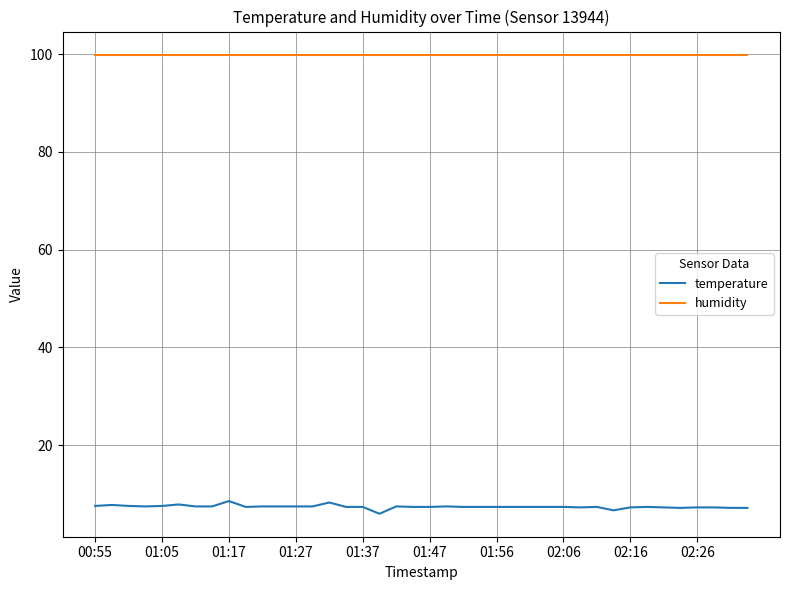

Which series has the largest range (max minus min)?

temperature